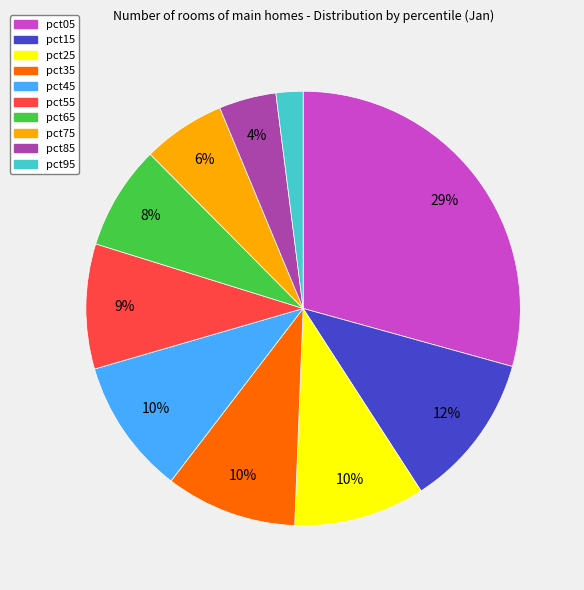

Is the sum of pct05 and pct45 greater than half?

No